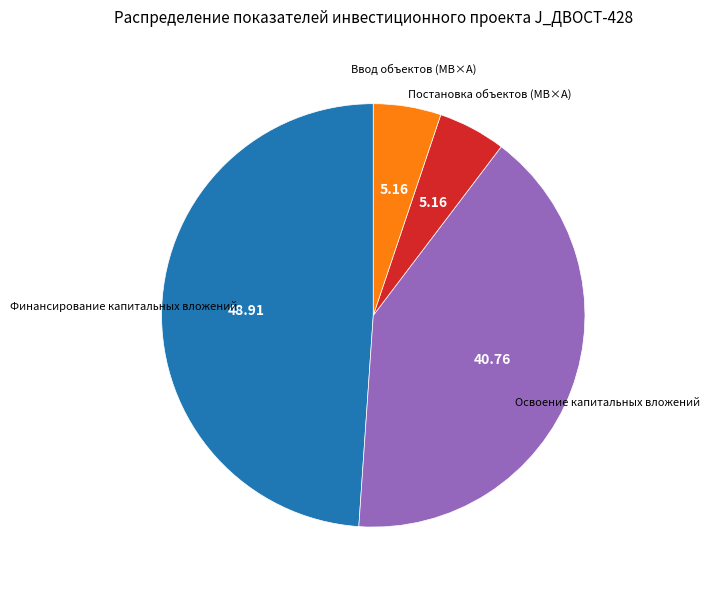

Is there a majority slice in this chart?

No